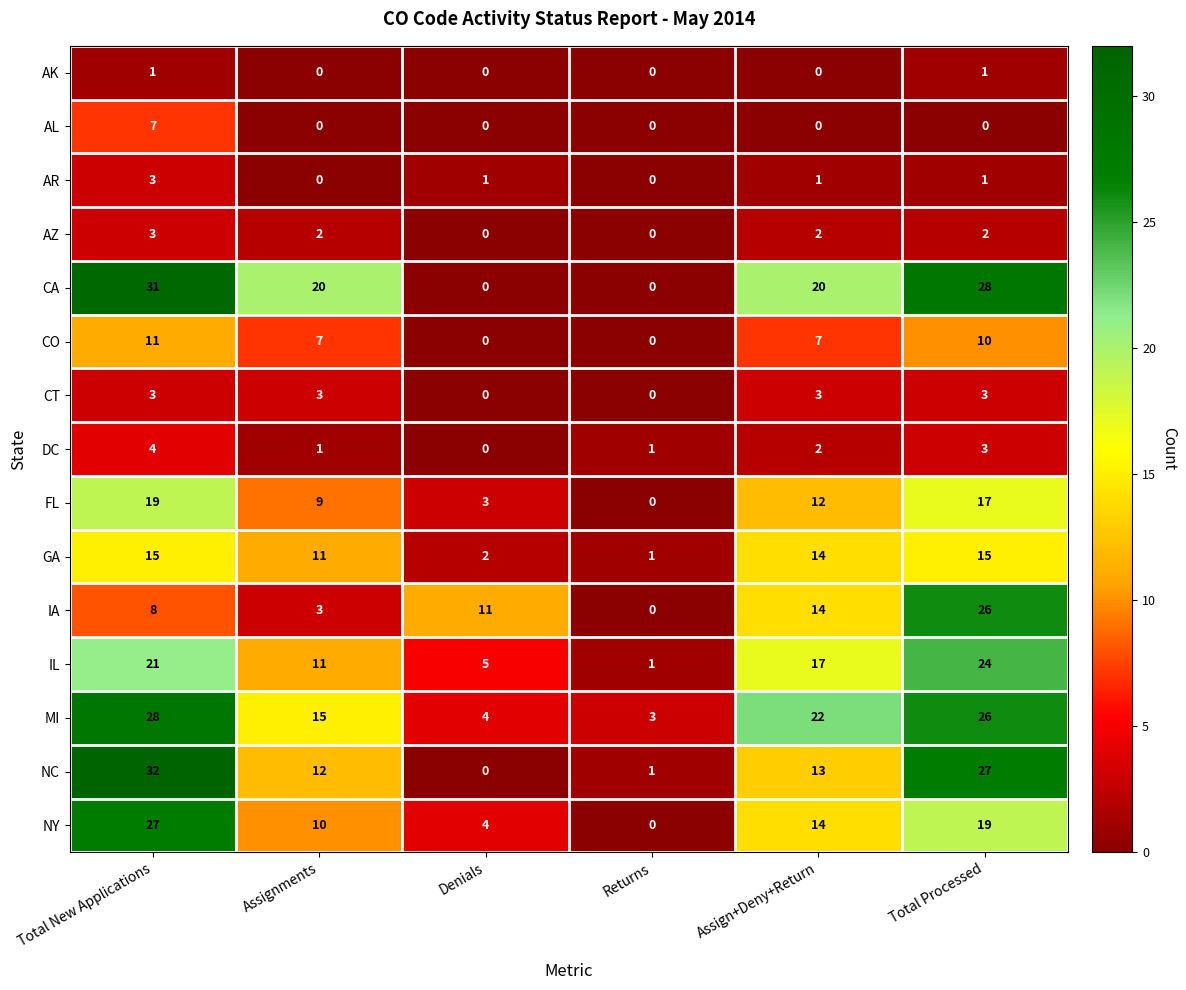

Which series has the widest spread of values?

NC